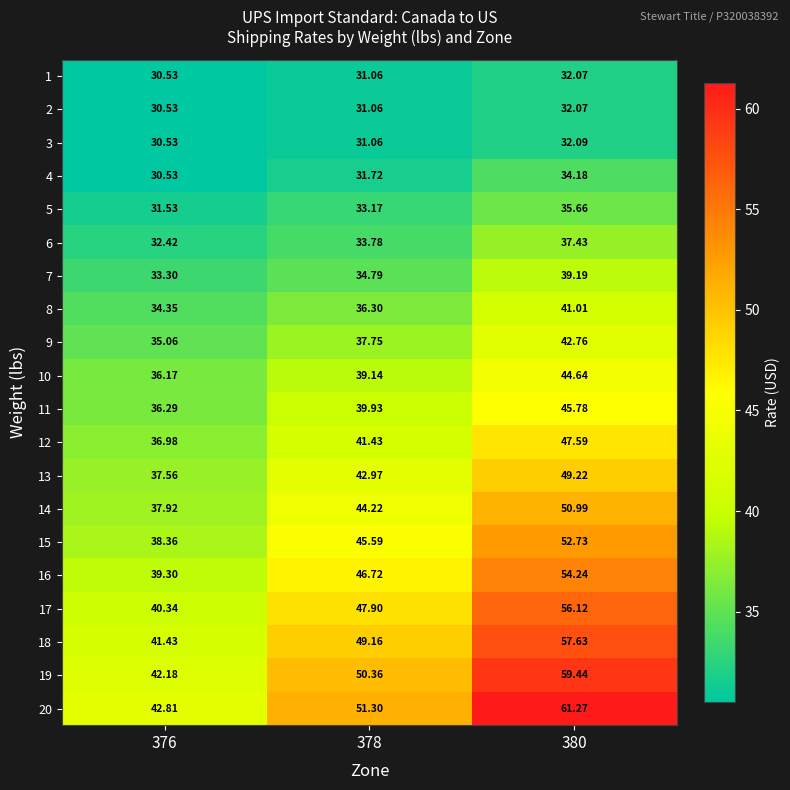

What is the smallest value displayed?

30.5